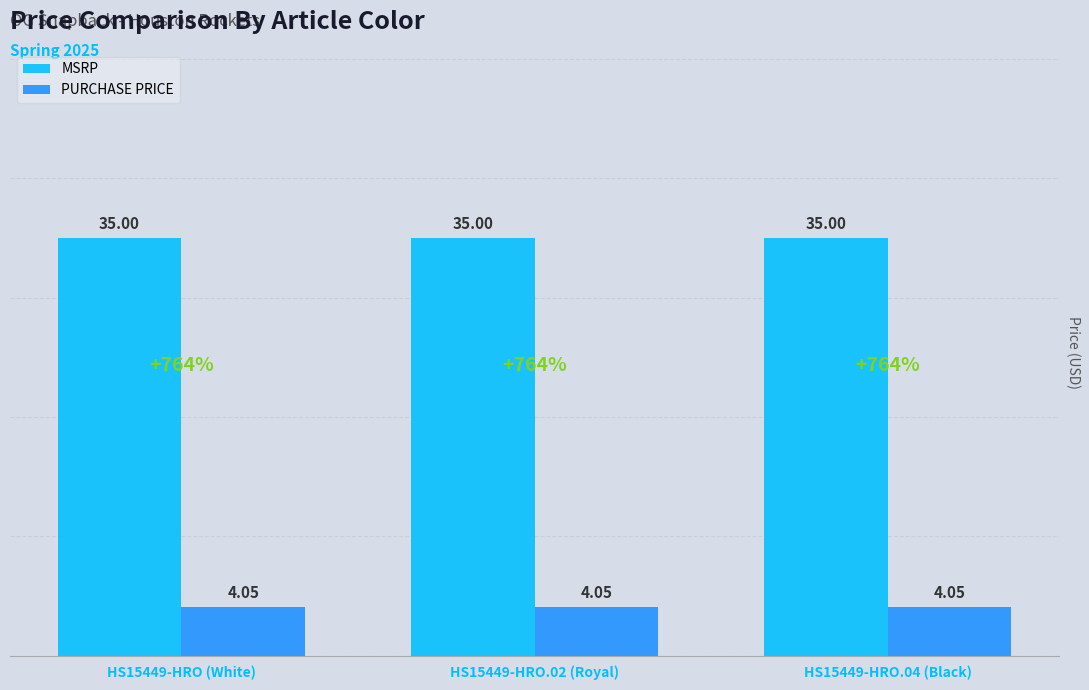

Is the value of MSRP at HS15449-HRO.02 (Royal) greater than the value of PURCHASE PRICE at HS15449-HRO (White)?

Yes